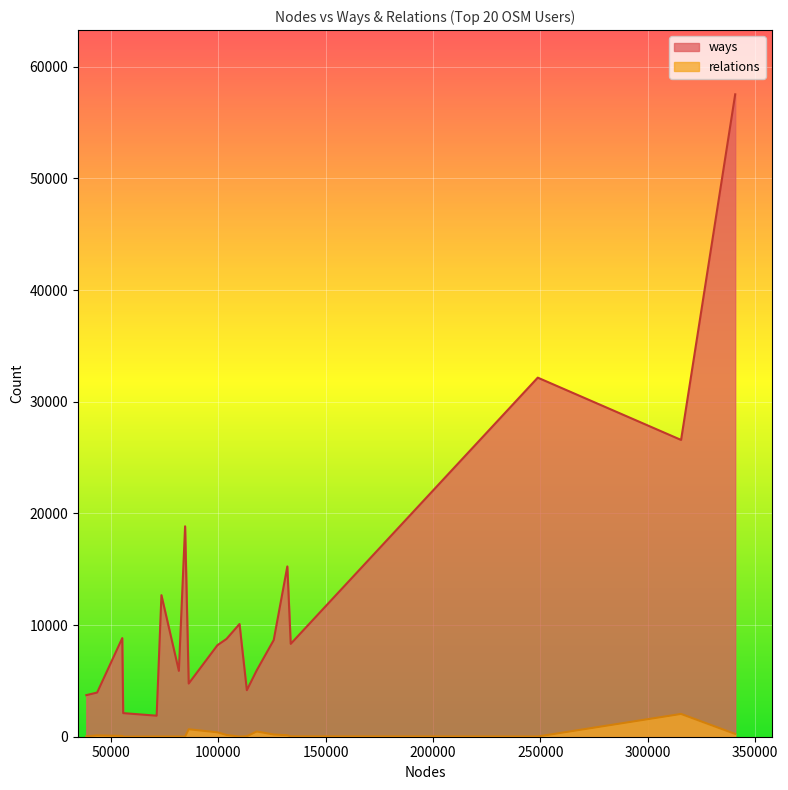

What is the sum of the ways values at 315556 and 81692?

32482